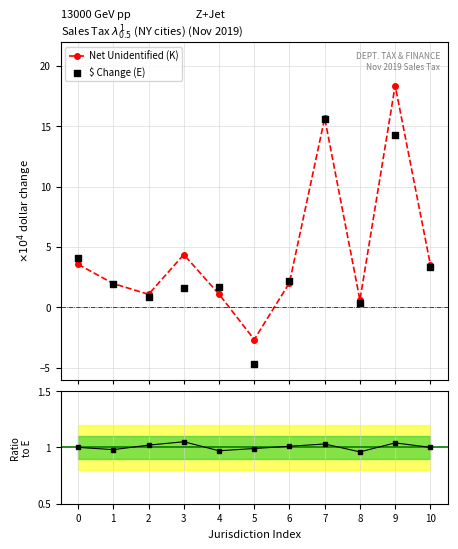

Which series contains the highest Y value?

Net Unidentified (K)